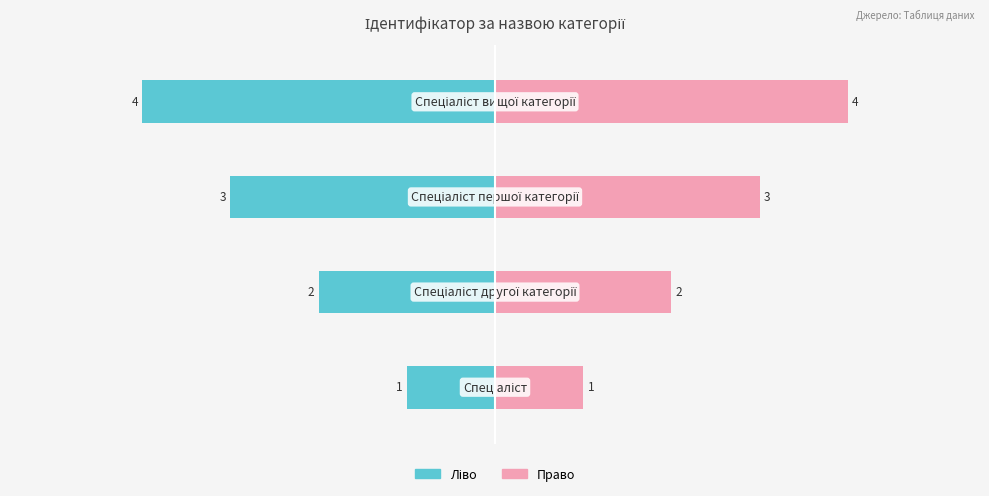

How many distinct data groups are displayed?

2